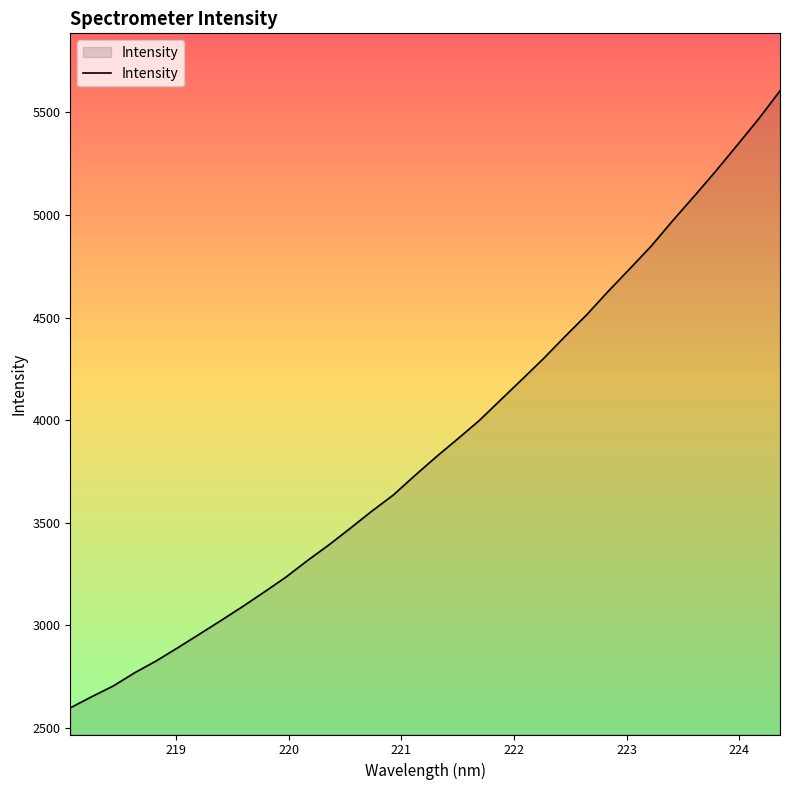

What is the maximum value shown in the chart?

5605.5